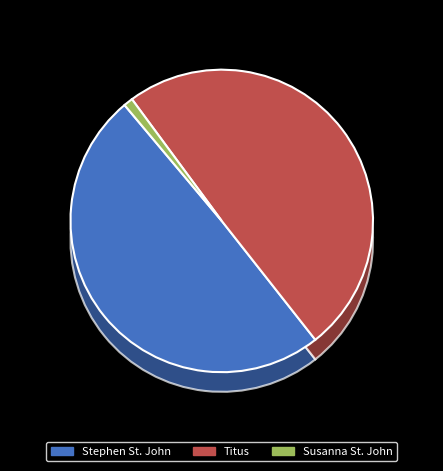

Which has a higher value, Susanna St. John or Titus?

Titus